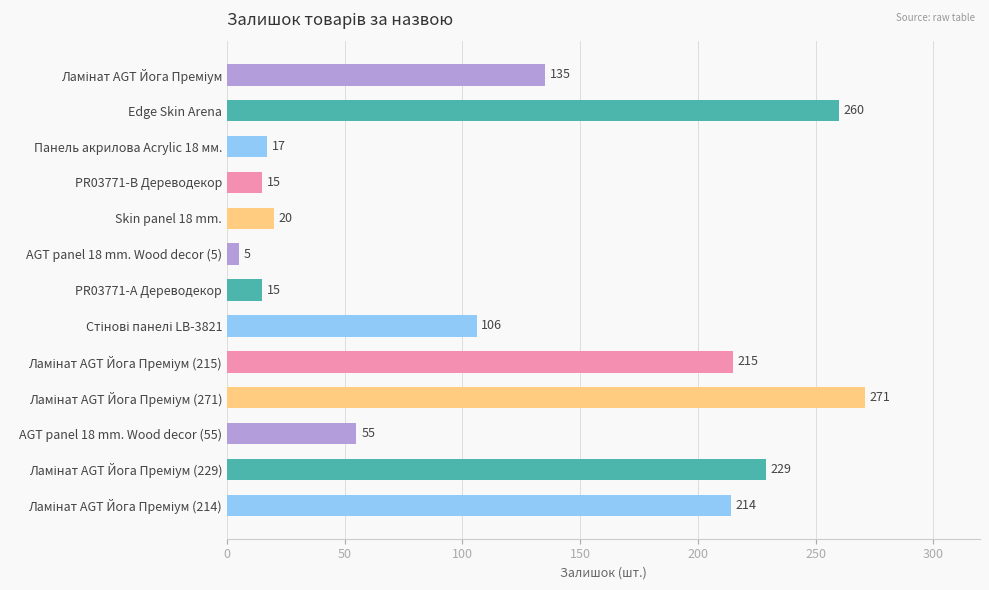

What is the value of the 3rd bar from the top?

17